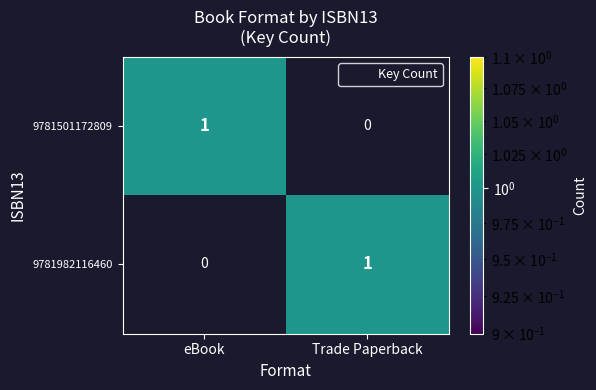

Count the number of data series in this chart.

2